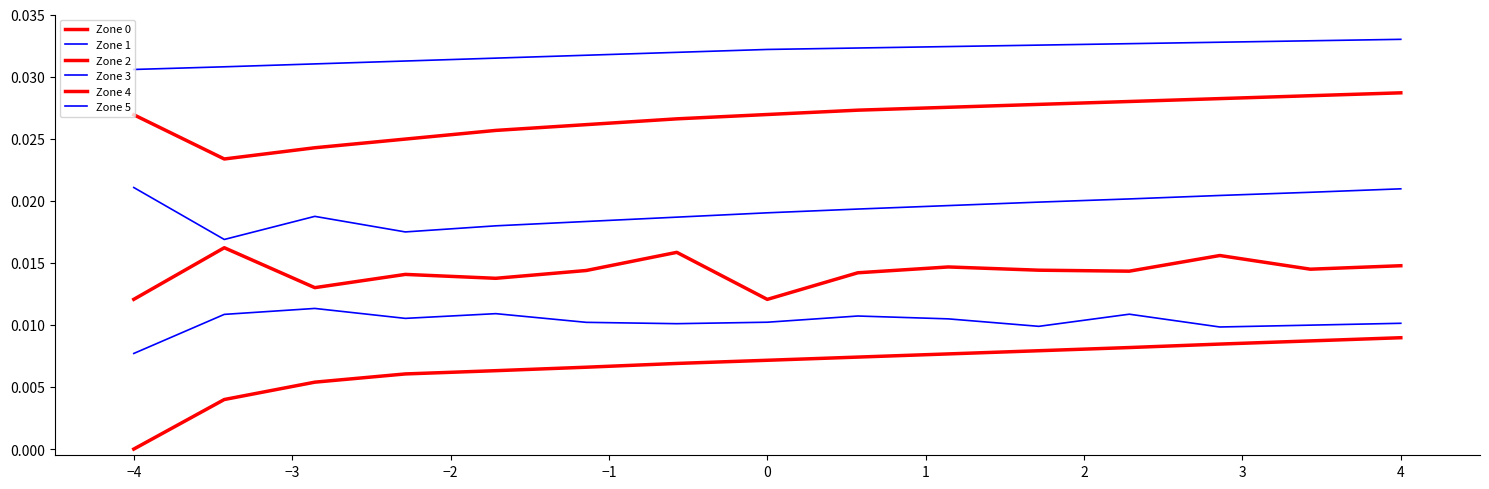

True or false: Zone 5 and Zone 3 cross at least once.

False